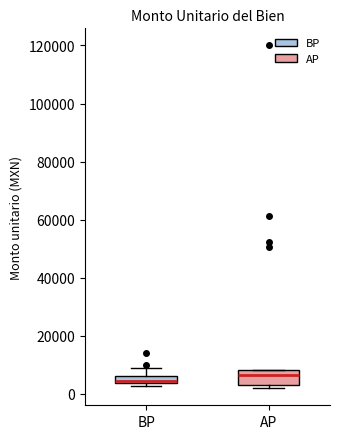

Which box has the lowest median line?

BP